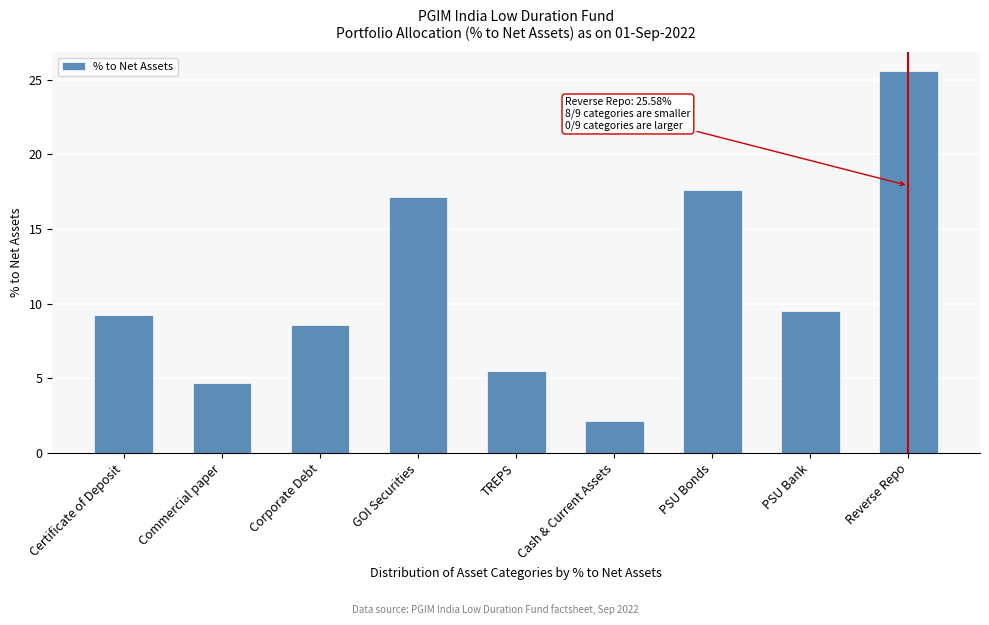

Reading left to right, what are all the values shown in this chart?

9.2	4.7	8.6	17.2	5.5	2.1	17.6	9.5	25.6